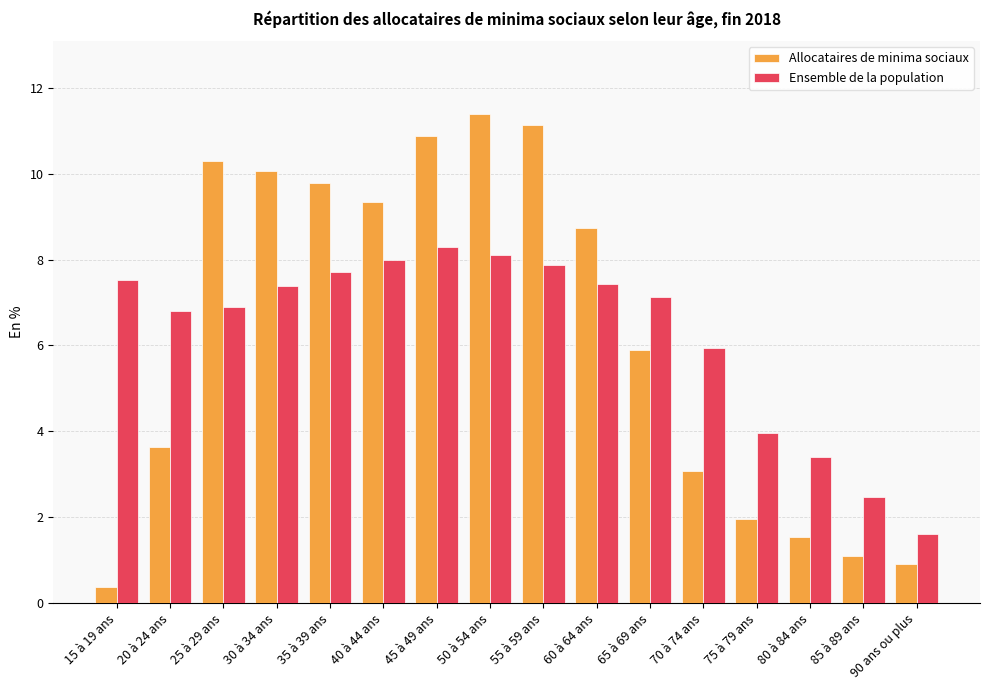

Rank the series at 55 à 59 ans from highest to lowest value.

Allocataires de minima sociaux, Ensemble de la population